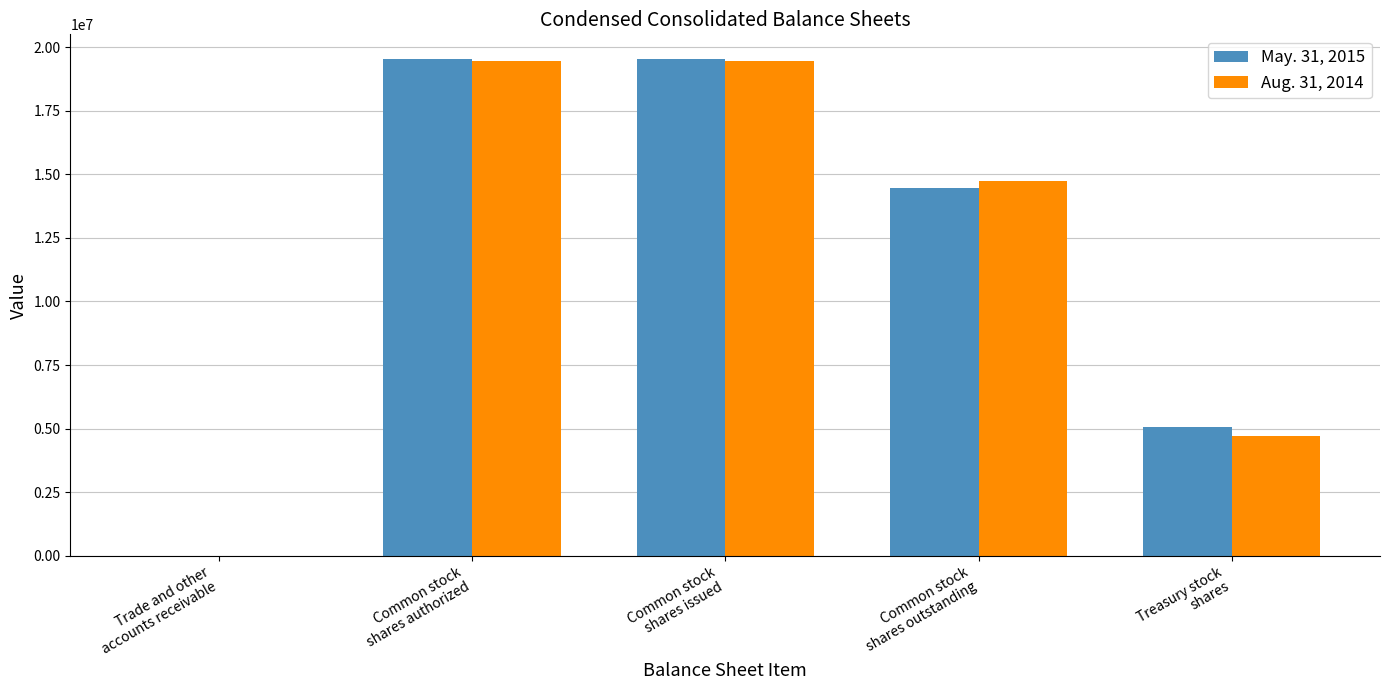

How many distinct data groups are displayed?

2